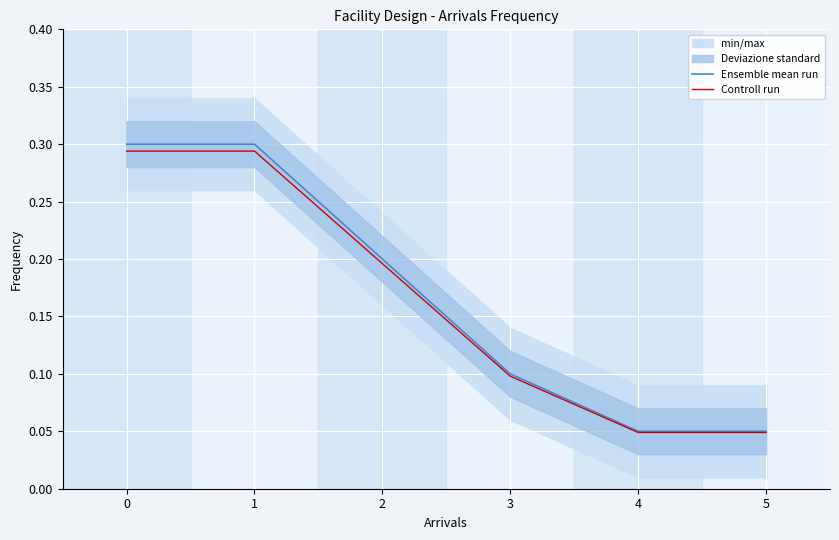

List the series in order of their peak value, highest first.

Ensemble mean run, Controll run